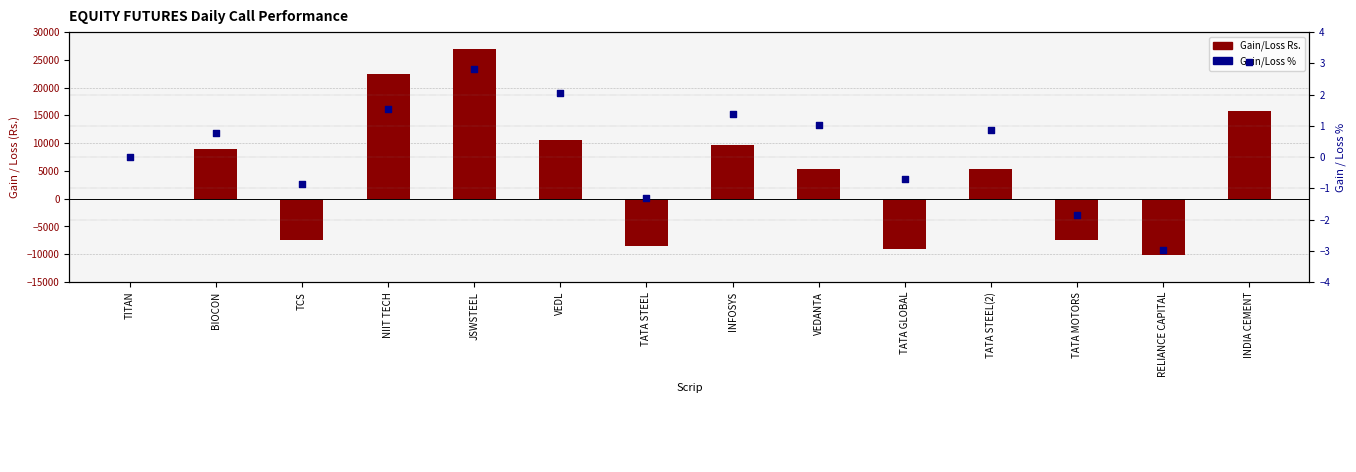

Which series has the widest spread of Y values?

Gain/Loss Rs.